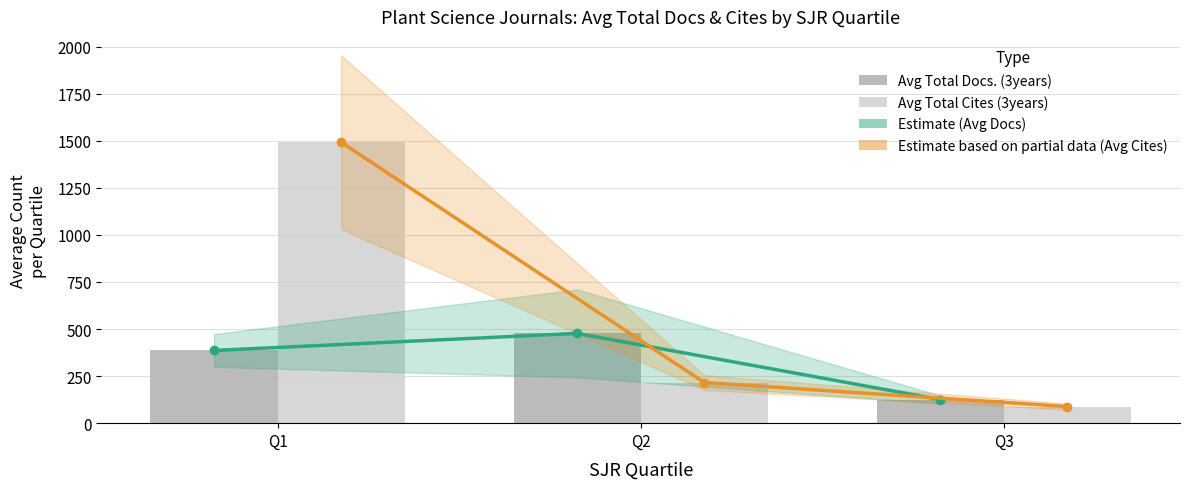

Reading left to right, list all the values displayed in this chart.

Docs Trend (Estimate): Q1=386.3	Q2=476.9	Q3=125.2
Cites Trend (Estimate based on partial data): Q1=1492.5	Q2=215.9	Q3=88.0
Avg Total Docs. (3years): Q1=386.3	Q2=476.9	Q3=125.2
Avg Total Cites (3years): Q1=1492.5	Q2=215.9	Q3=88.0